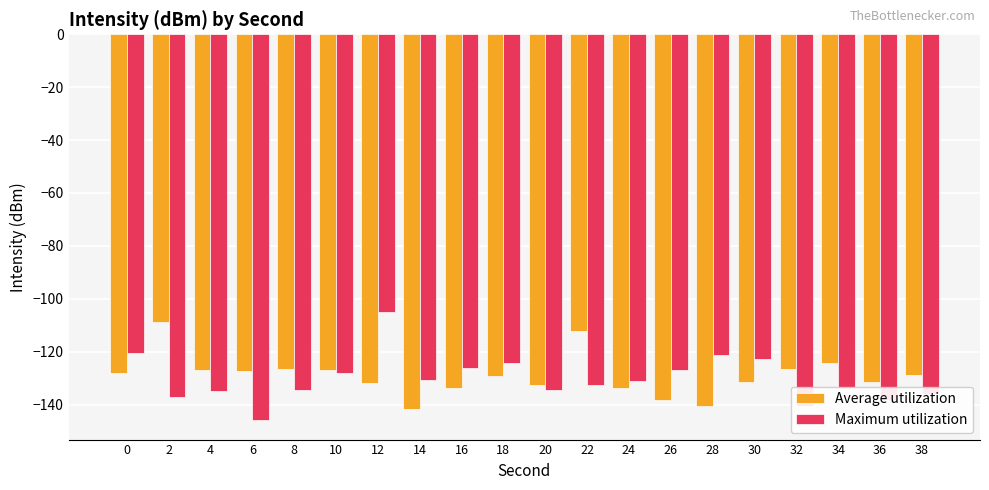

What is the value of the Maximum utilization bar at the 11th from the left?

-134.5